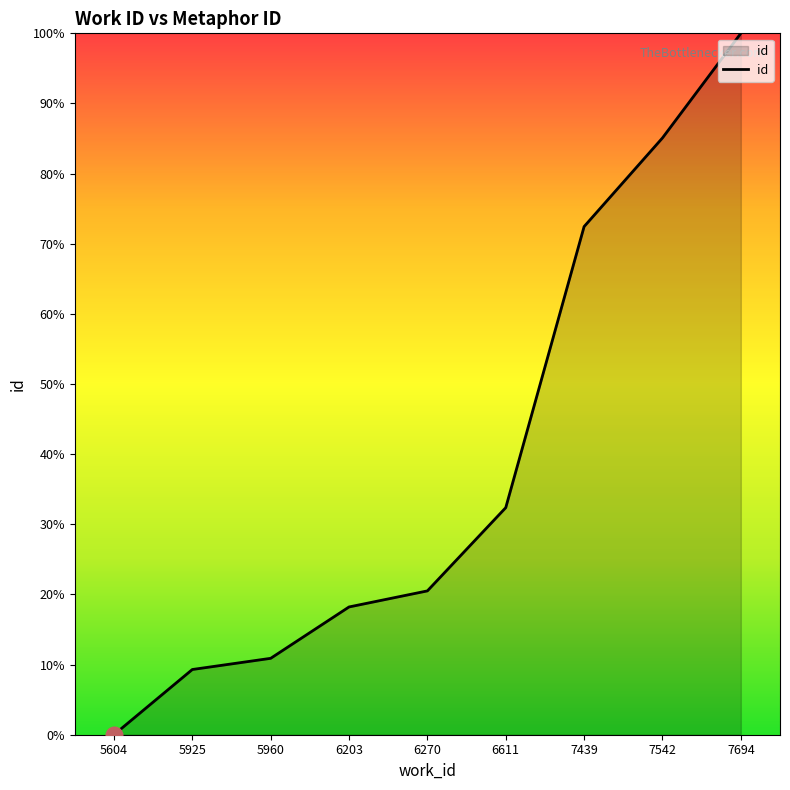

Rank the categories by value from highest to lowest.

7694, 7542, 7439, 6611, 6270, 6203, 5960, 5925, 5604